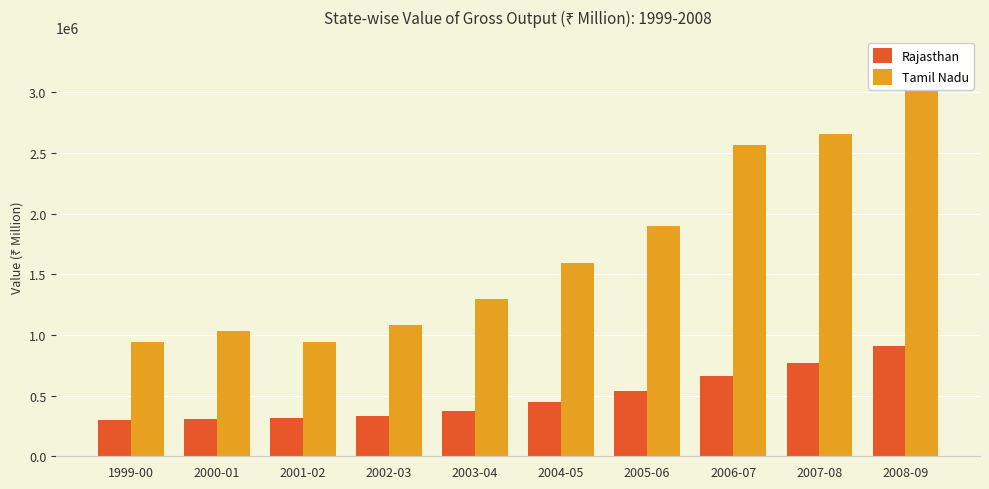

Which series changed the most between 2001-02 and 2003-04?

Tamil Nadu